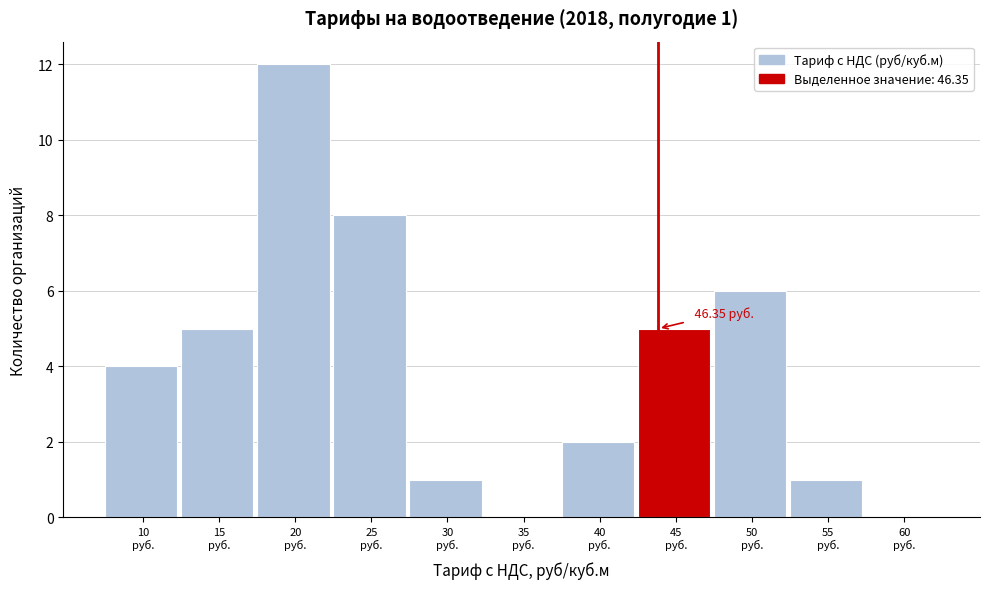

Count the number of data series in this chart.

1